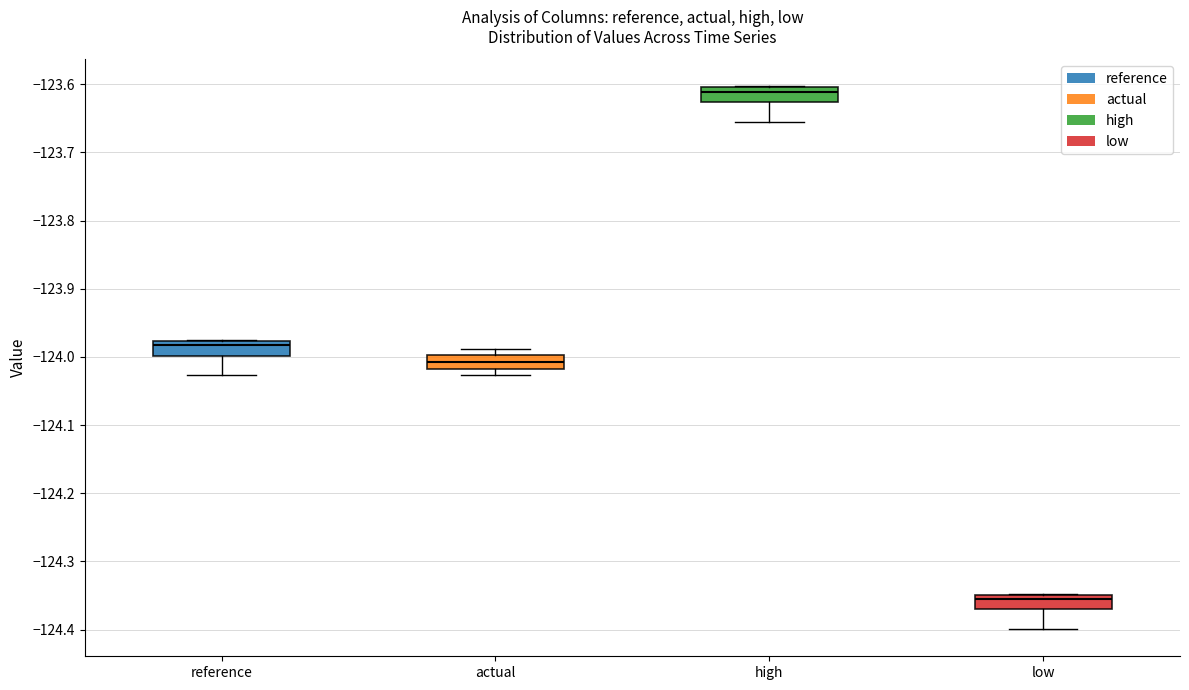

Which box has the highest median line?

high